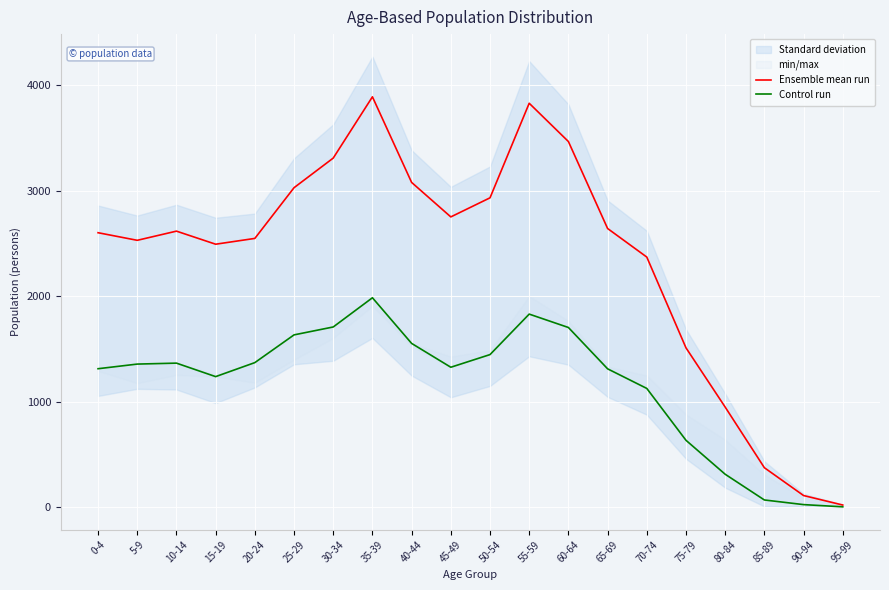

What is the average value of the Control run series?

1164